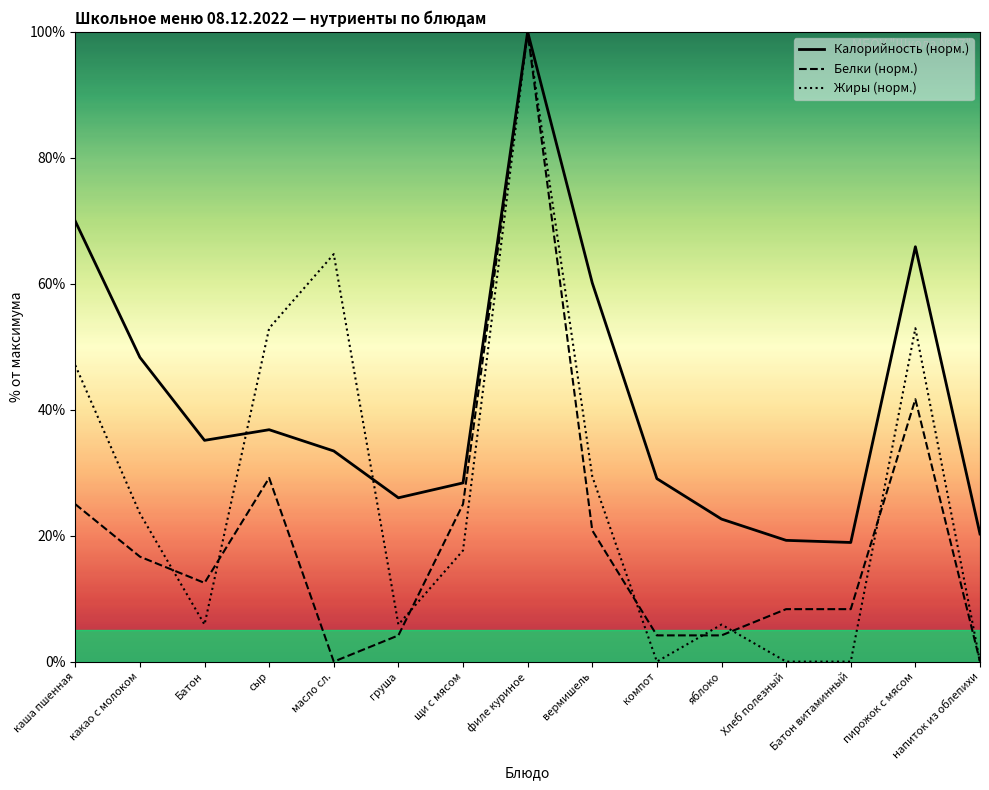

How many data points does each series have?

15